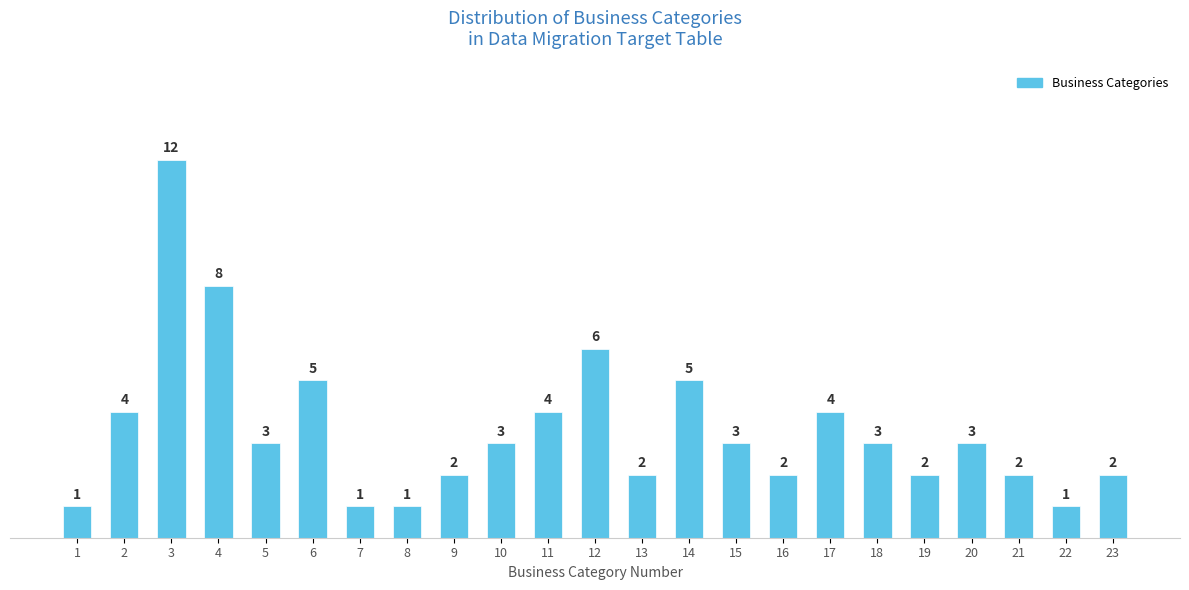

Reading left to right, transcribe all the data shown in this chart.

1=1	2=4	3=12	4=8	5=3	6=5	7=1	8=1	9=2	10=3	11=4	12=6	13=2	14=5	15=3	16=2	17=4	18=3	19=2	20=3	21=2	22=1	23=2